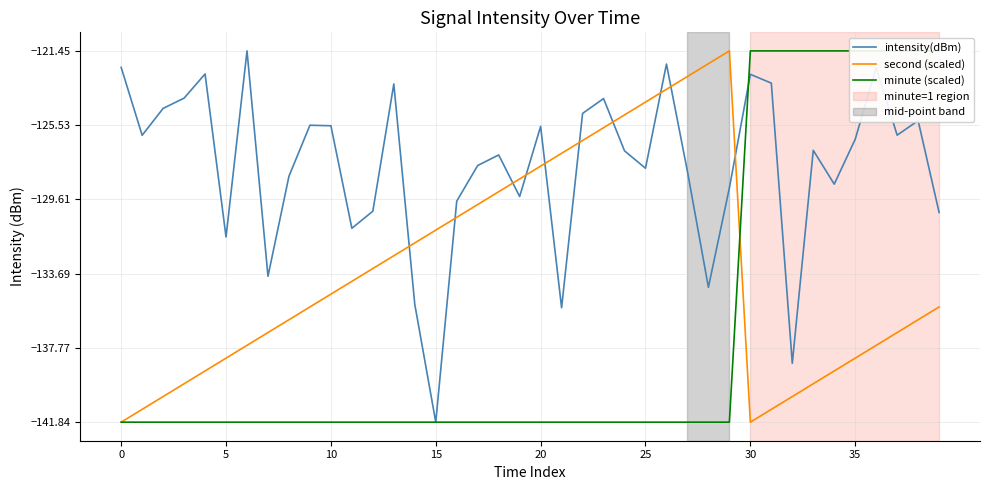

What is the minimum value for second (scaled)?

-141.8